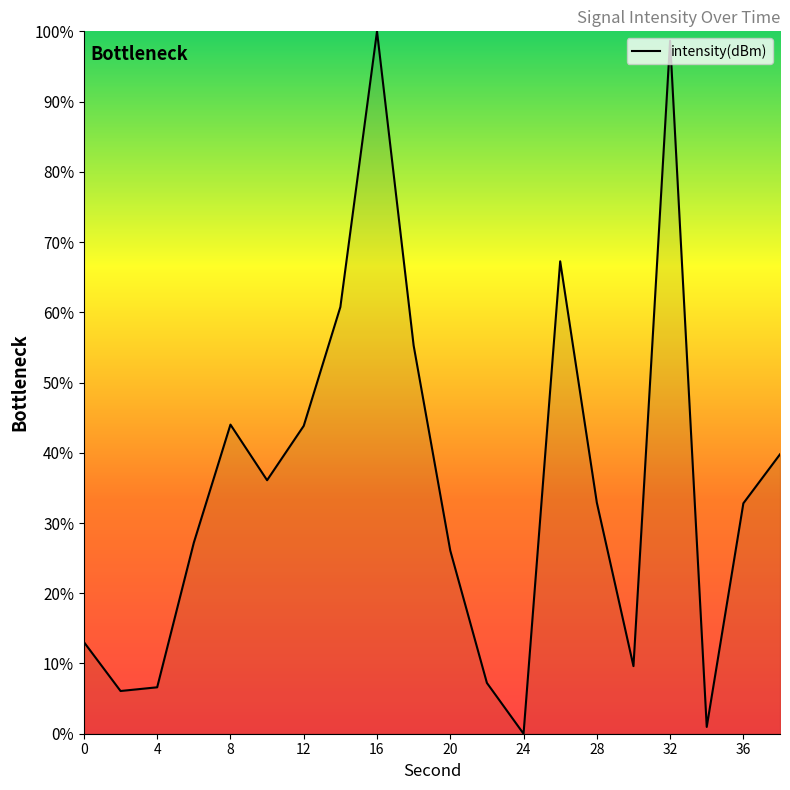

Does the chart have visible grid lines?

No